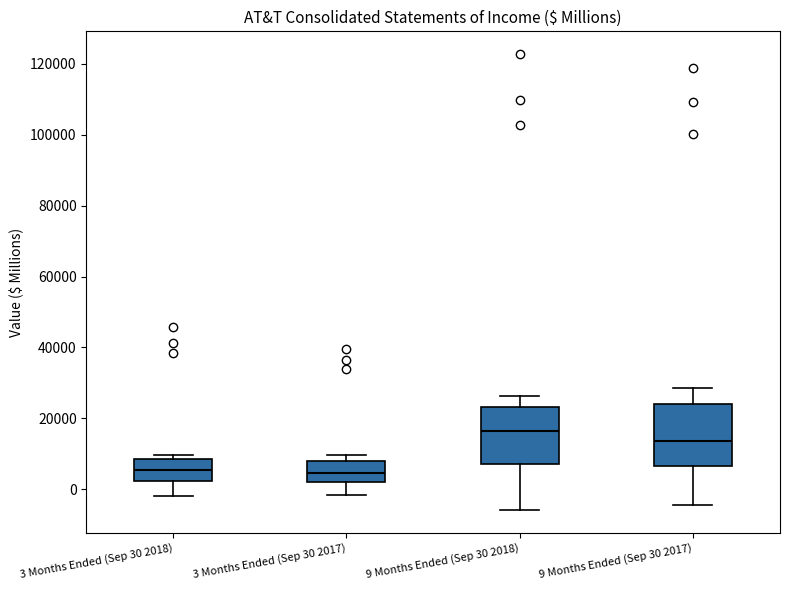

Reading left to right, read every box against the y-axis: the position of its median line, the range the box covers, and the ends of its whiskers. The values are not printed on the chart, so give them approximately, as read against the axis.

3 Months Ended (Sep 30 2018): median 6000, box 2000 to 8000, whiskers -2000 to 10000
3 Months Ended (Sep 30 2017): median 4000, box 2000 to 8000, whiskers -2000 to 10000
9 Months Ended (Sep 30 2018): median 16000, box 8000 to 24000, whiskers -6000 to 26000
9 Months Ended (Sep 30 2017): median 14000, box 6000 to 24000, whiskers -4000 to 28000